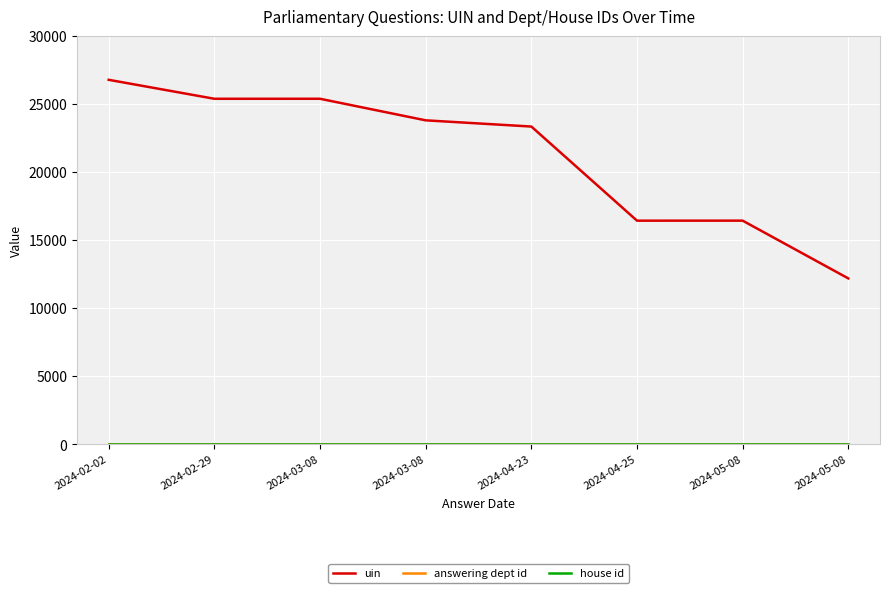

Does the chart have visible grid lines?

Yes